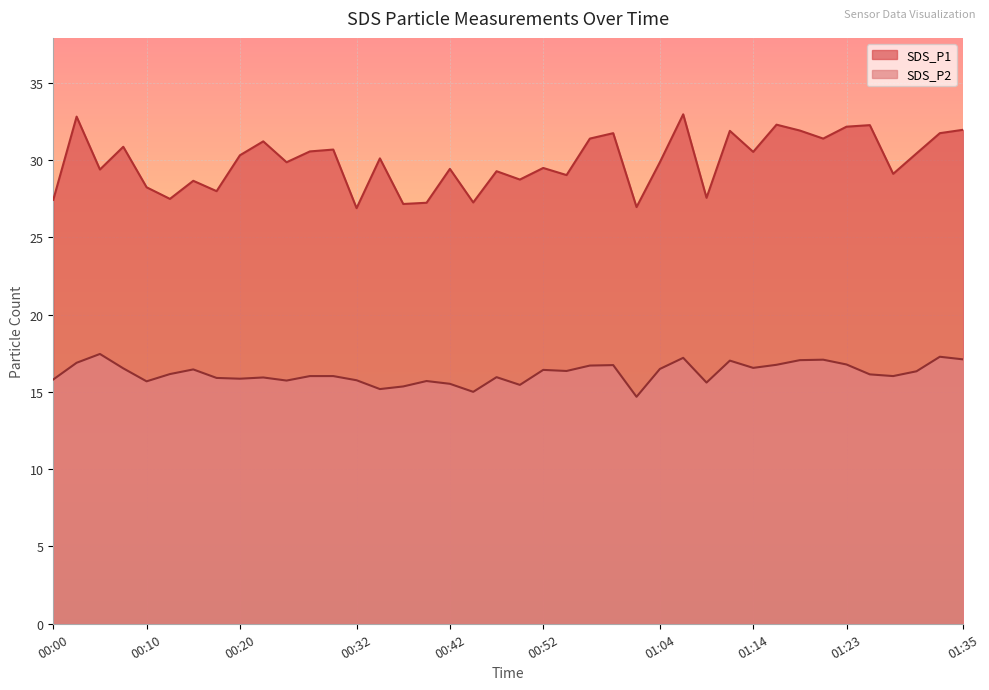

List the series in order of their overall mean, lowest first.

SDS_P2, SDS_P1